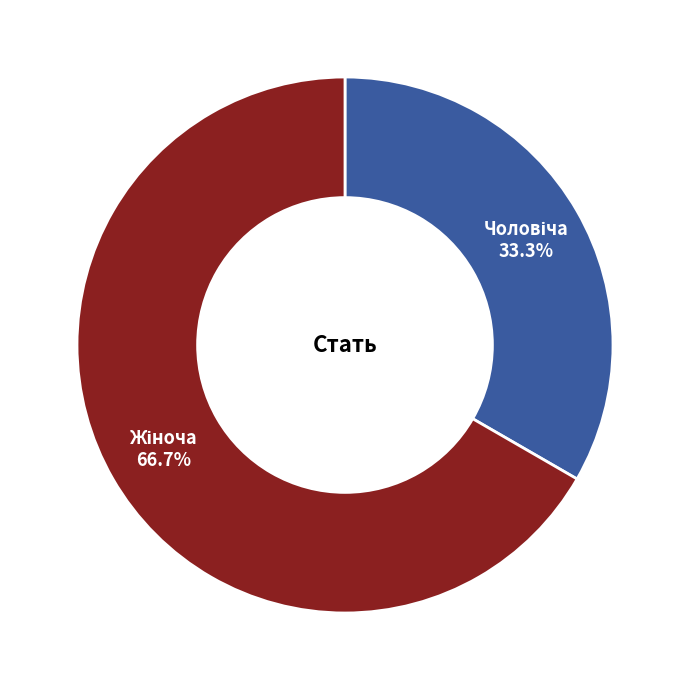

How many slices are in this pie chart?

2